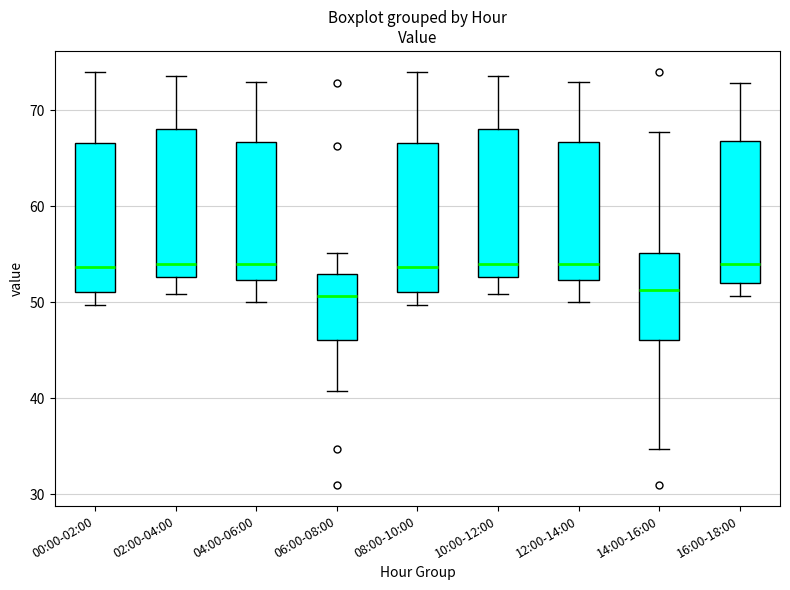

Reading left to right, read every box against the y-axis: the position of its median line, the range the box covers, and the ends of its whiskers. The values are not printed on the chart, so give them approximately, as read against the axis.

00:00-02:00: median 54, box 51 to 67, whiskers 50 to 74
02:00-04:00: median 54, box 53 to 68, whiskers 51 to 74
04:00-06:00: median 54, box 52 to 67, whiskers 50 to 73
06:00-08:00: median 51, box 46 to 53, whiskers 41 to 55
08:00-10:00: median 54, box 51 to 67, whiskers 50 to 74
10:00-12:00: median 54, box 53 to 68, whiskers 51 to 74
12:00-14:00: median 54, box 52 to 67, whiskers 50 to 73
14:00-16:00: median 51, box 46 to 55, whiskers 35 to 68
16:00-18:00: median 54, box 52 to 67, whiskers 51 to 73